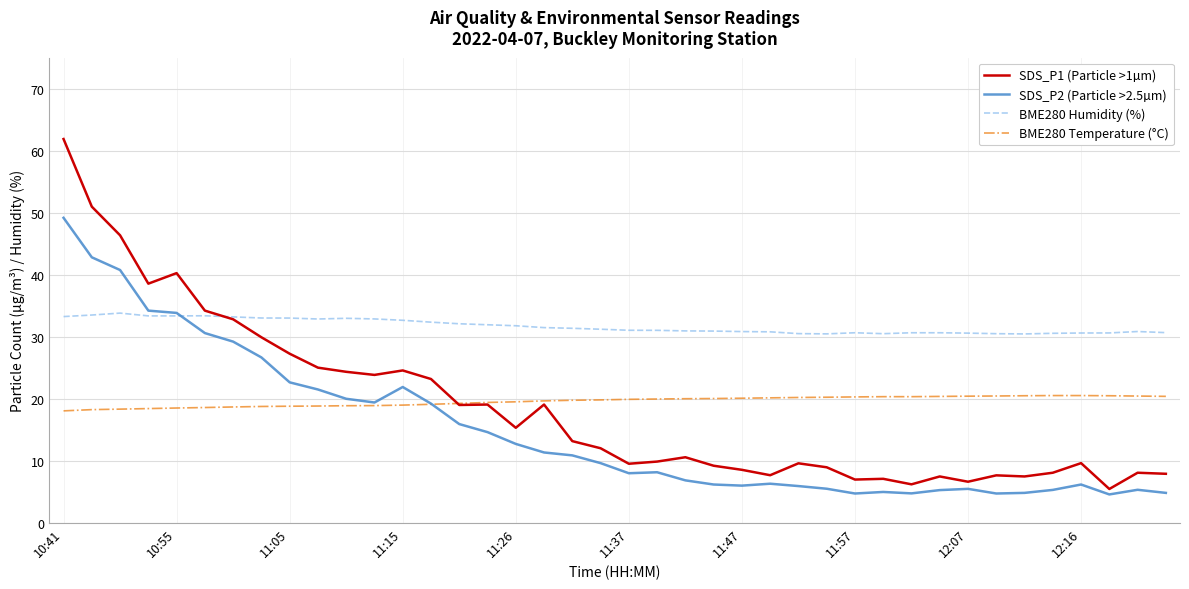

True or false: BME280 Temperature (°C) and BME280 Humidity (%) cross at least once.

False